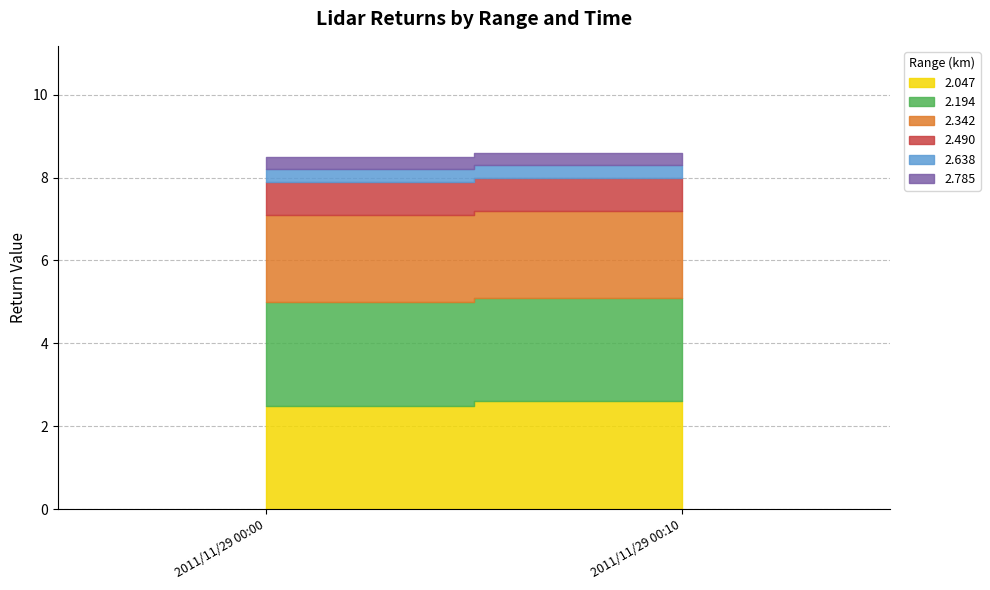

What is the value of the 2.342 point at the 1st from the left?

2.1